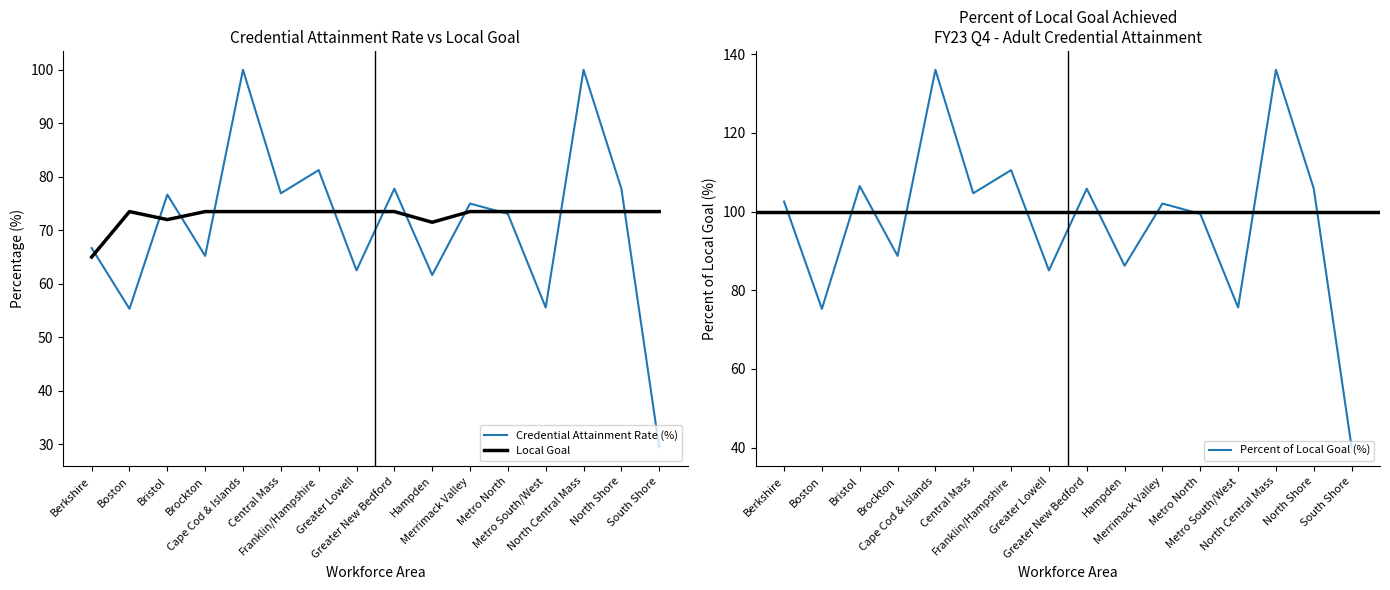

True or false: Local Goal and Credential Attainment Rate (%) cross at least once.

True